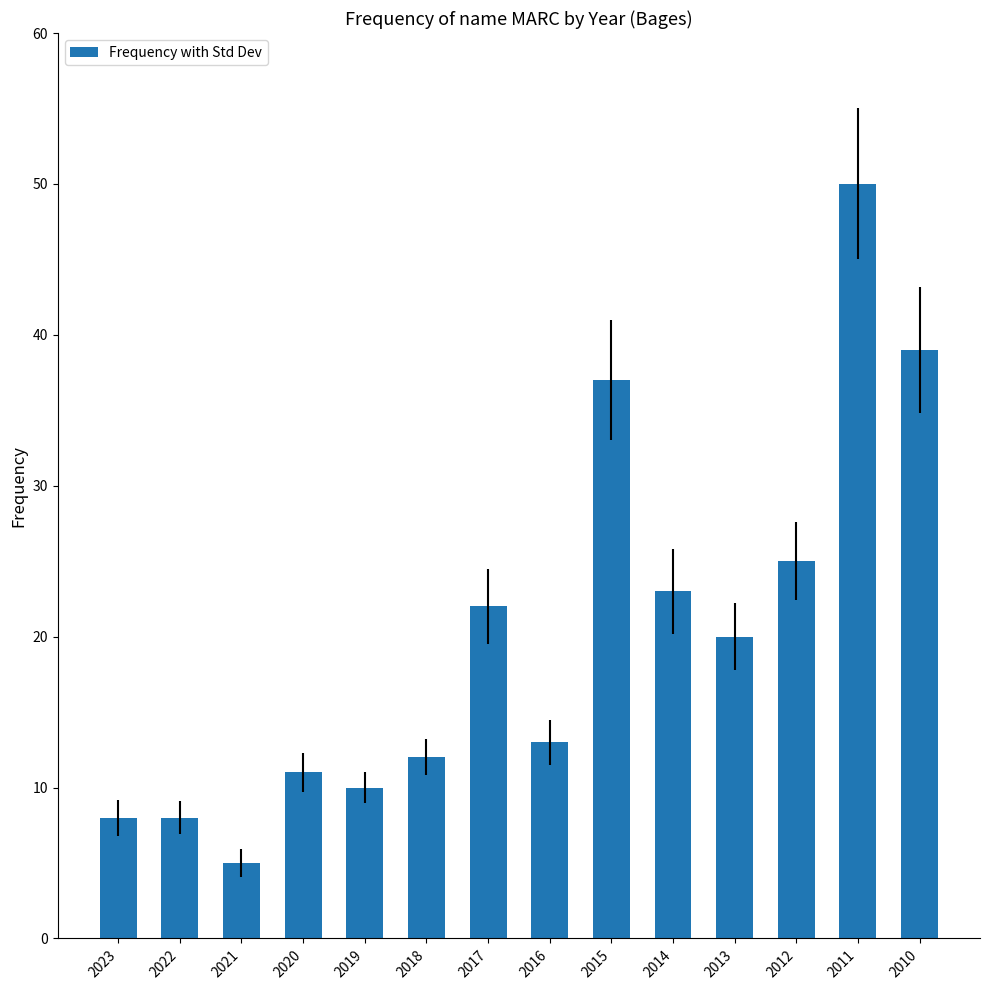

What is the change in value from 2018 to 2010?

+27